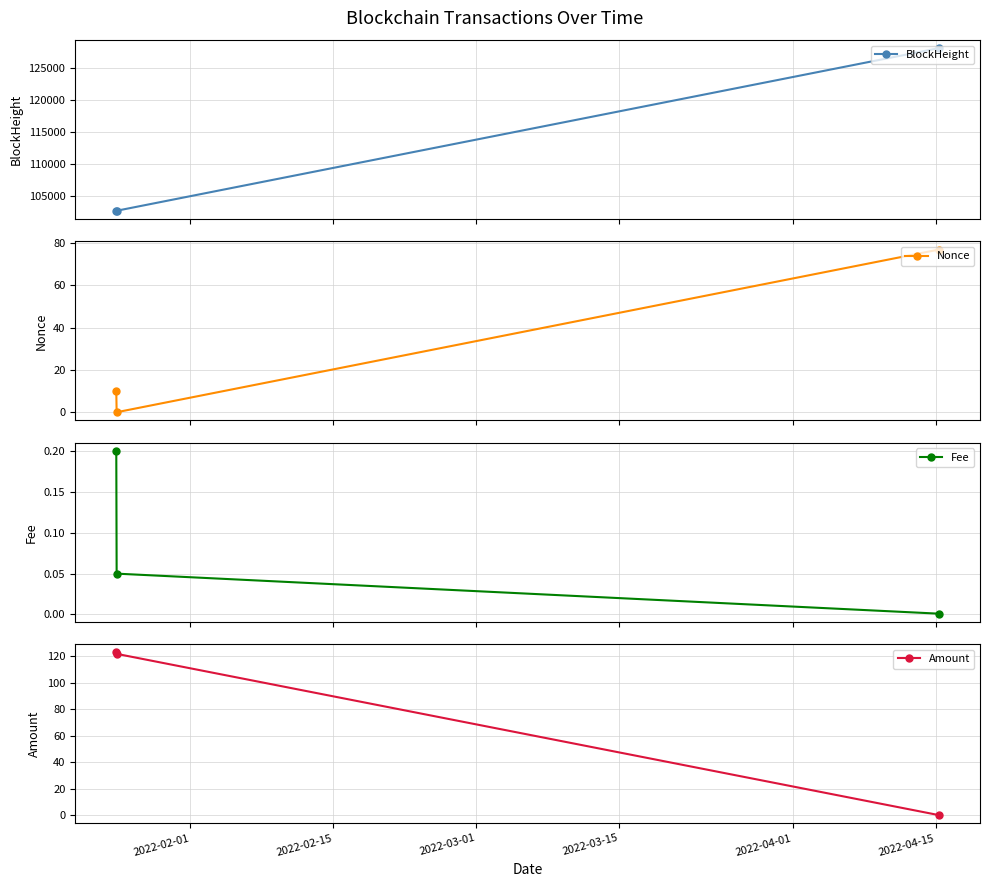

Which series has the widest spread of values?

BlockHeight